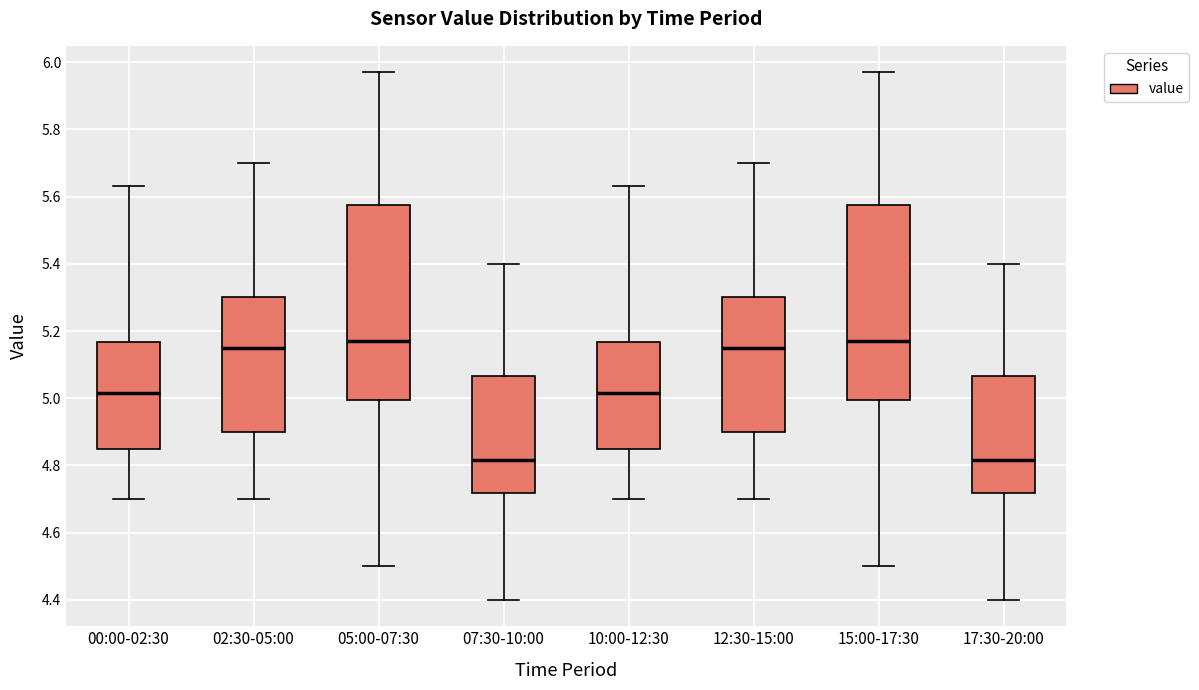

Reading left to right, transcribe this box plot: for each box, give where its median line is, the range the box spans, and where its two whiskers end, as read against the y-axis. The values are not printed on the chart, so give them approximately, as read against the axis.

00:00-02:30: median 5.02, box 4.86 to 5.16, whiskers 4.70 to 5.64
02:30-05:00: median 5.16, box 4.90 to 5.30, whiskers 4.70 to 5.70
05:00-07:30: median 5.18, box 5.00 to 5.58, whiskers 4.50 to 5.98
07:30-10:00: median 4.82, box 4.72 to 5.06, whiskers 4.40 to 5.40
10:00-12:30: median 5.02, box 4.86 to 5.16, whiskers 4.70 to 5.64
12:30-15:00: median 5.16, box 4.90 to 5.30, whiskers 4.70 to 5.70
15:00-17:30: median 5.18, box 5.00 to 5.58, whiskers 4.50 to 5.98
17:30-20:00: median 4.82, box 4.72 to 5.06, whiskers 4.40 to 5.40